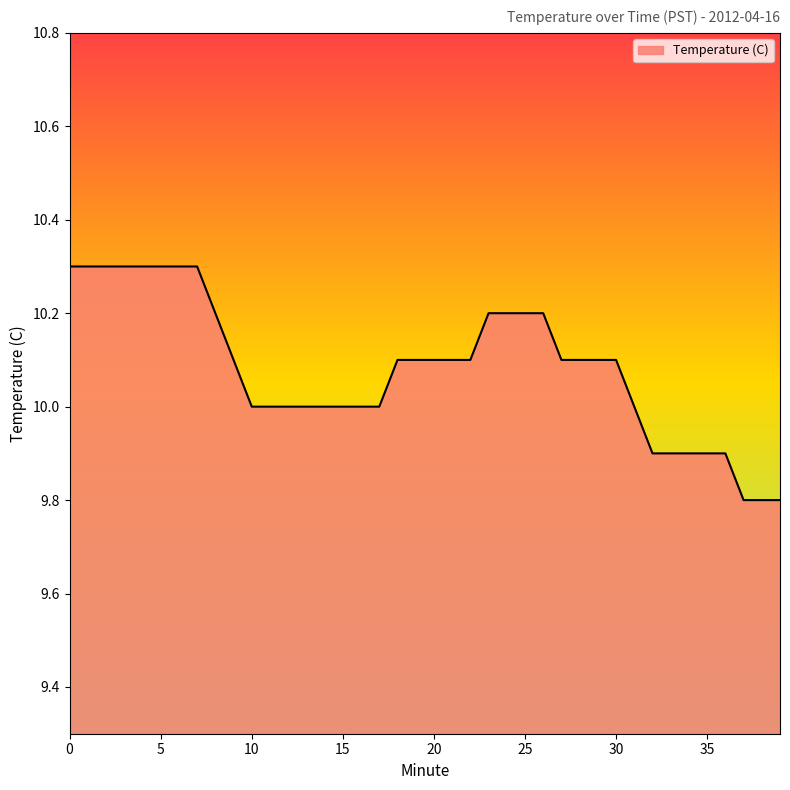

What is the difference between the maximum and minimum values?

0.5